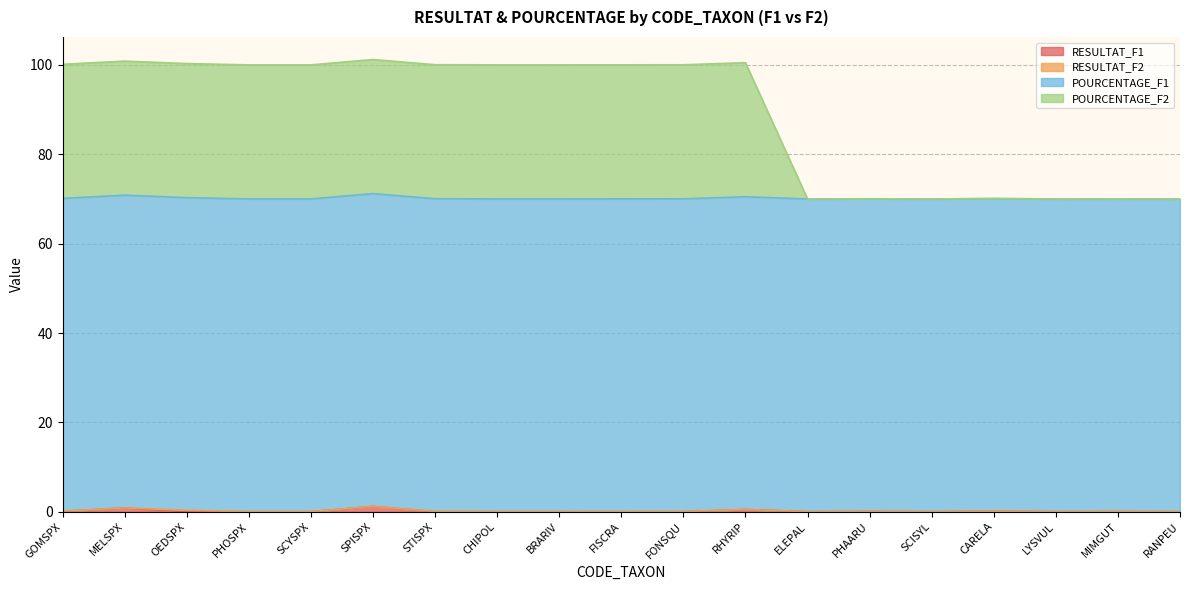

Which category has the lowest value across all series?

OEDSPX